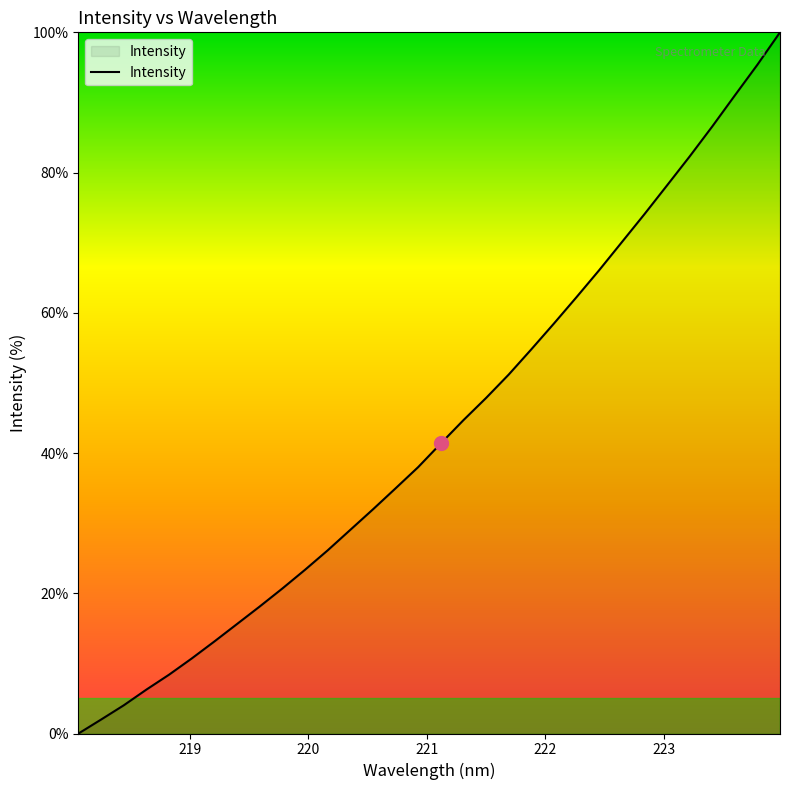

What is the maximum value shown in the chart?

100.0